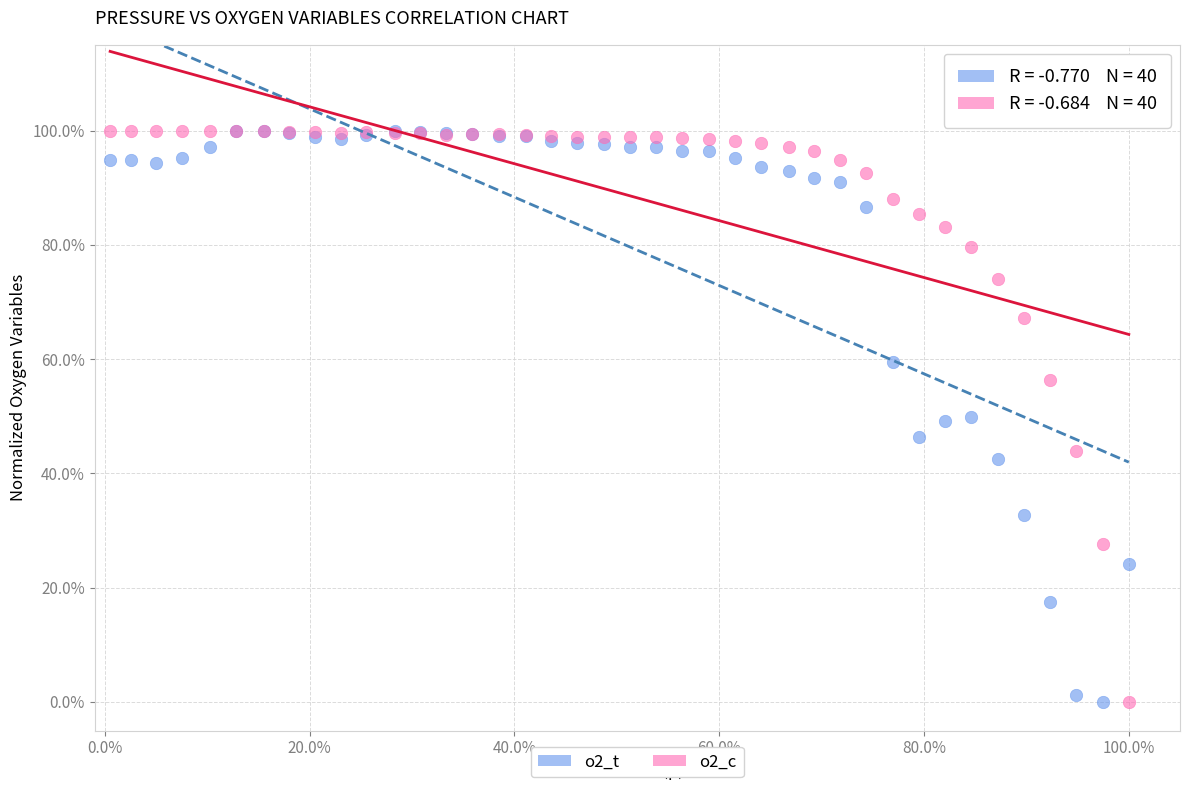

What are all the series names shown in the legend?

o2_t, o2_c